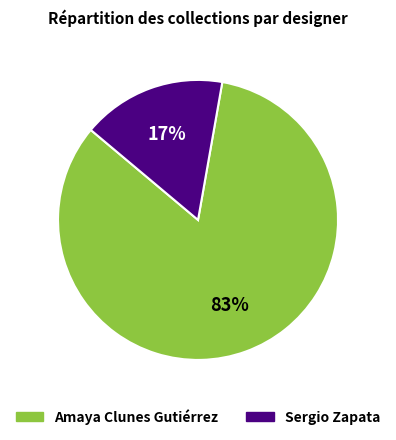

To the nearest percent, what is the average slice percentage?

50%